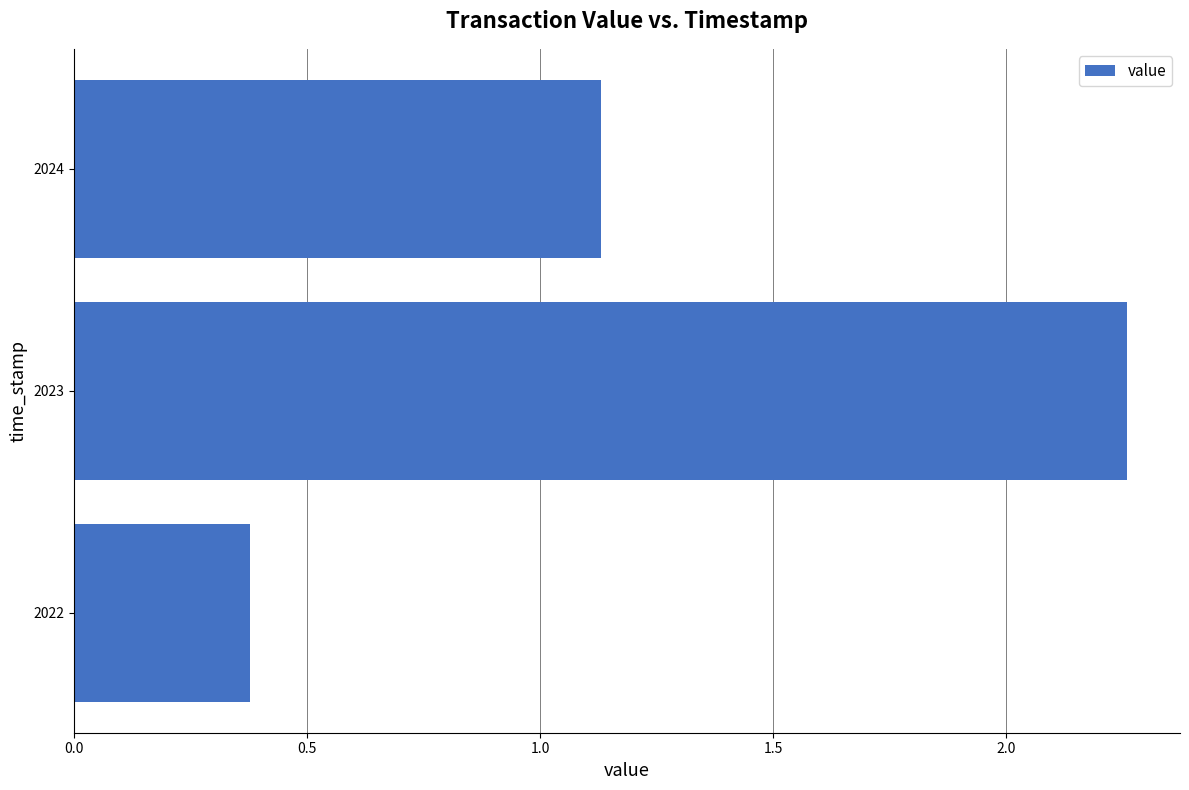

Is it true that the value at 2023 is 0.9?

False